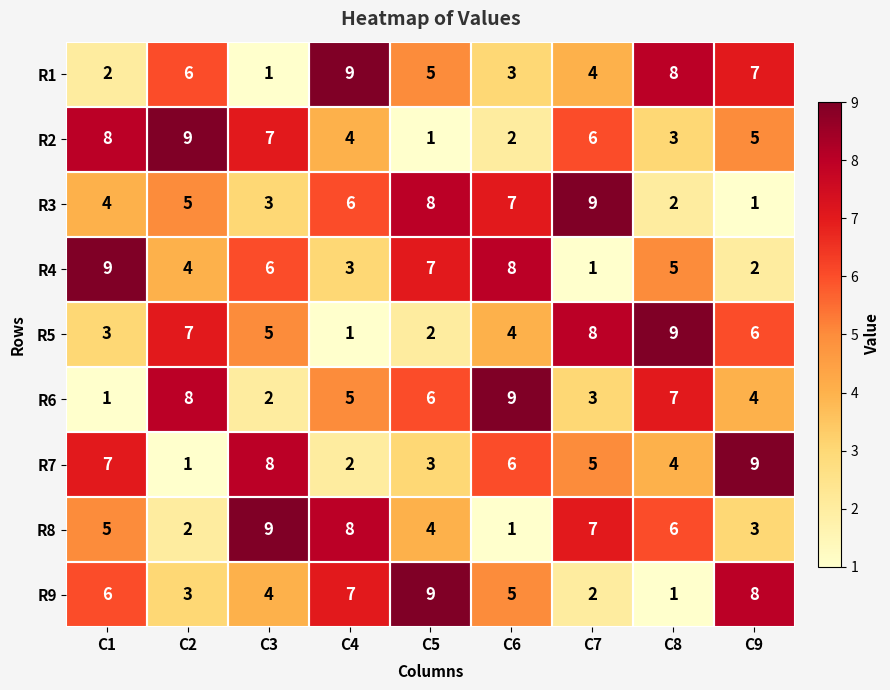

At which label does R5 reach its minimum?

C4